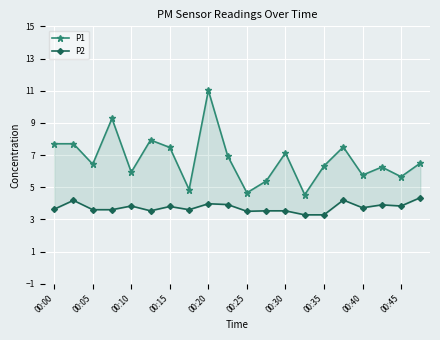

True or false: P2 and P1 cross at least once.

False